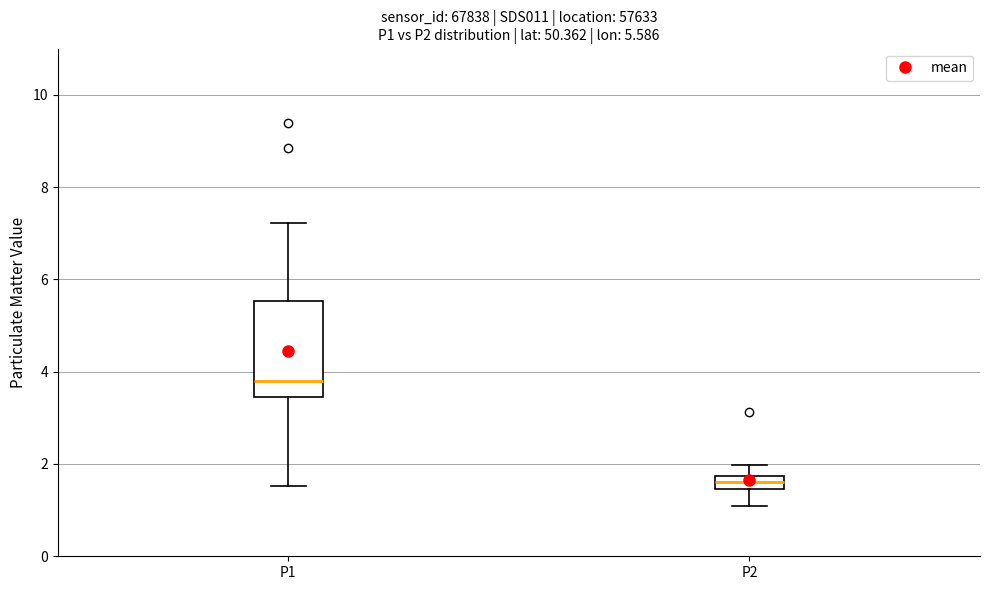

Which box has the lowest median line?

P2